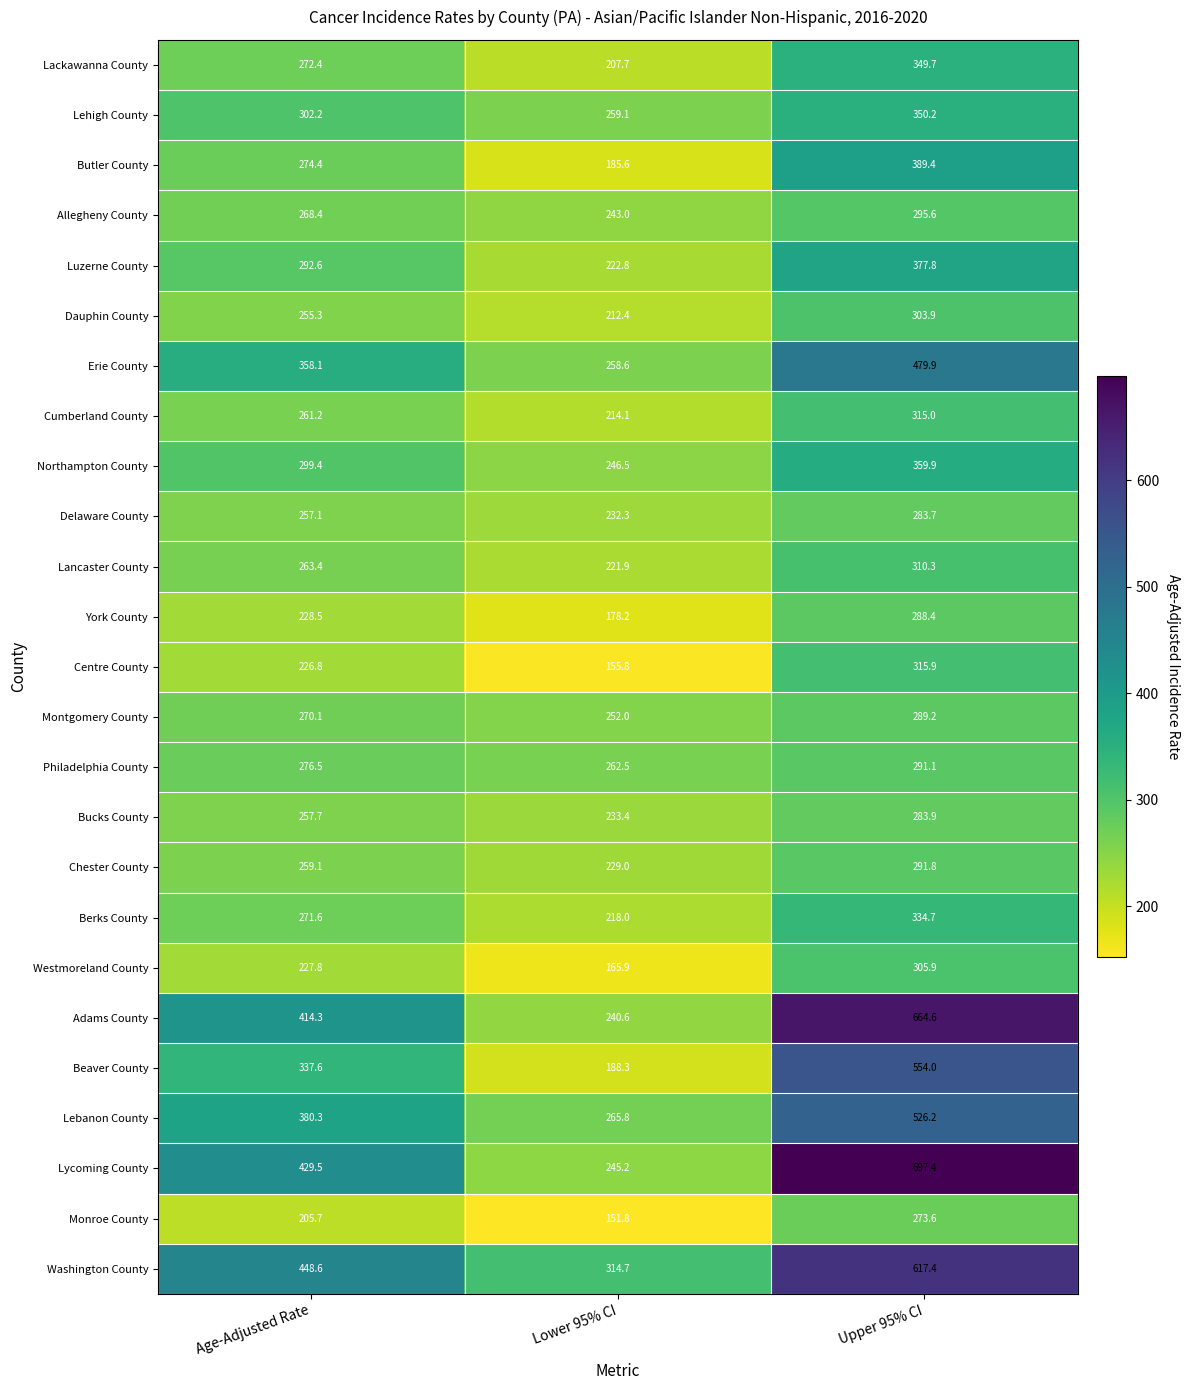

How many distinct data groups are displayed?

25